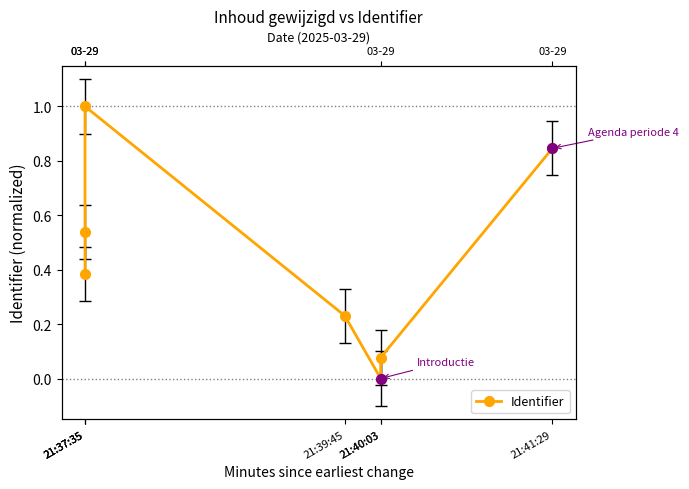

What is the label of the 2nd point from the right?

21:40:03